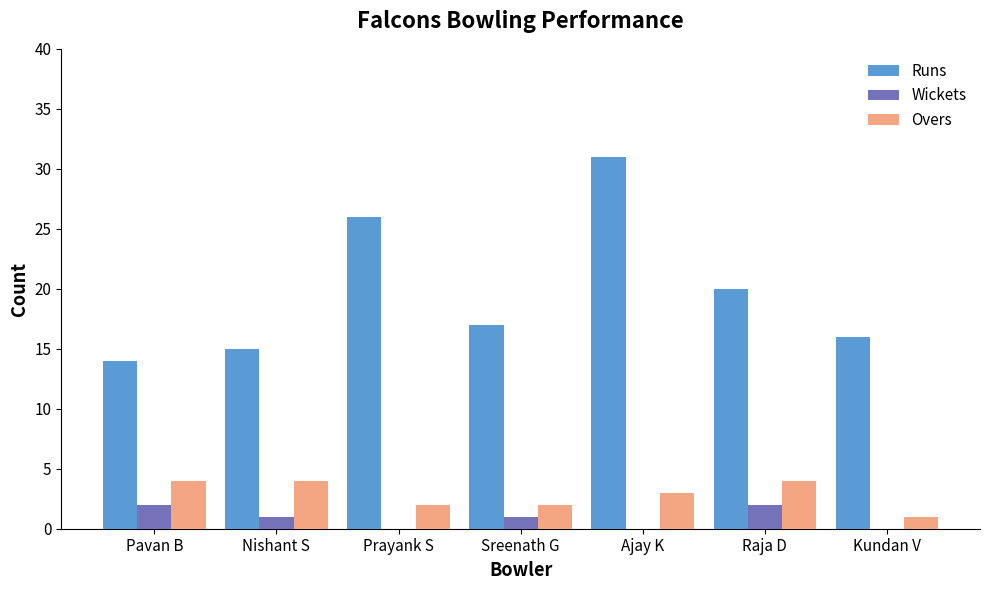

At which category is the sum across all series the highest?

Ajay K